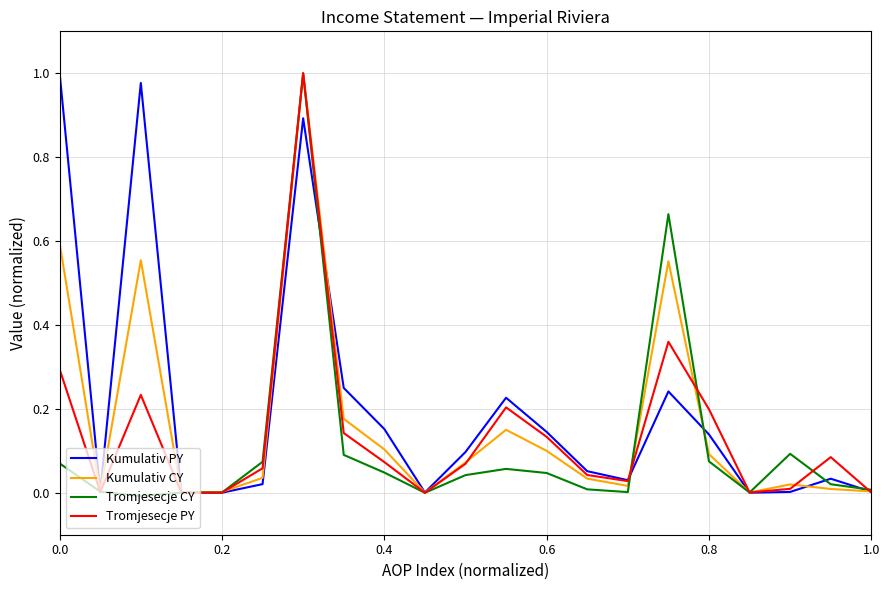

What is the difference between the maximum and minimum values in the Tromjesecje PY series?

1.0